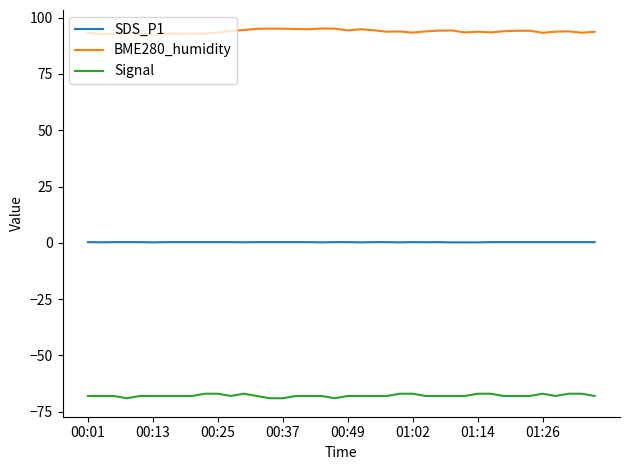

List the series in order of their overall mean, highest first.

BME280_humidity, SDS_P1, Signal